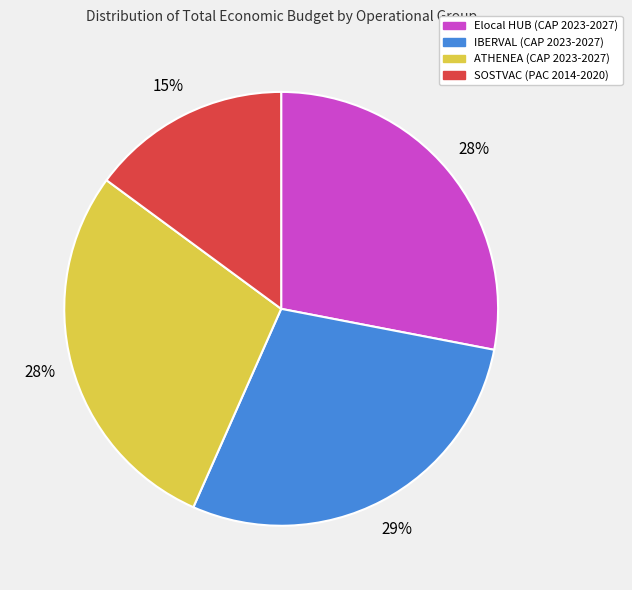

Is there any slice that represents more than half of the pie?

No